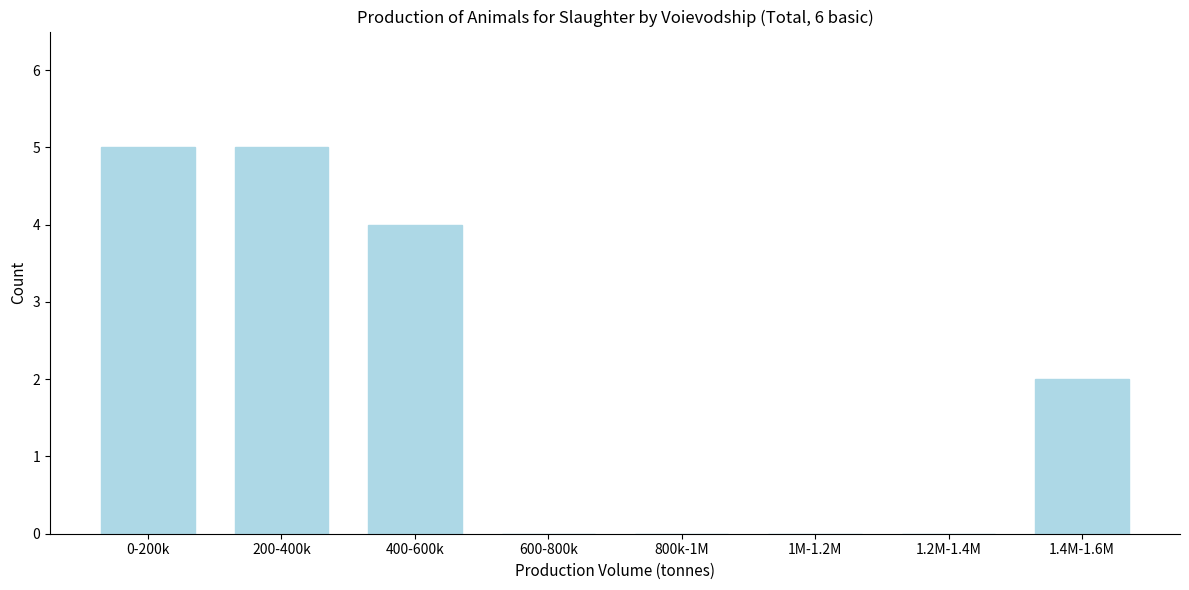

Reading left to right, transcribe all the data shown in this chart.

0-200k=5	200-400k=5	400-600k=4	600-800k=0	800k-1M=0	1M-1.2M=0	1.2M-1.4M=0	1.4M-1.6M=2